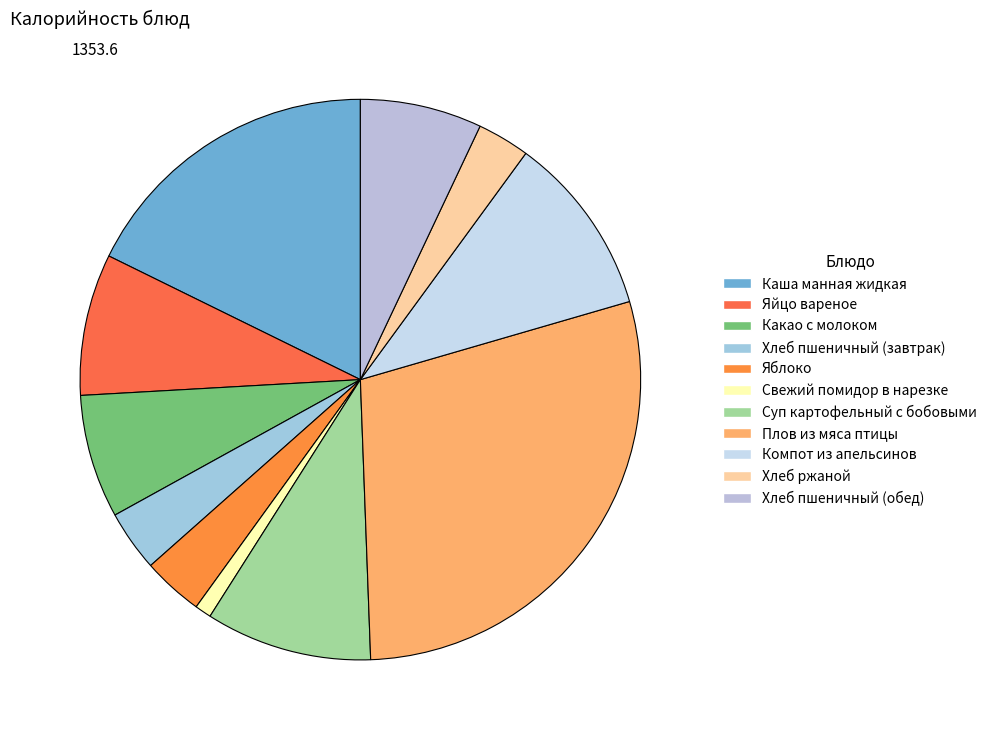

True or false: Каша манная жидкая accounts for 5% of the total.

False